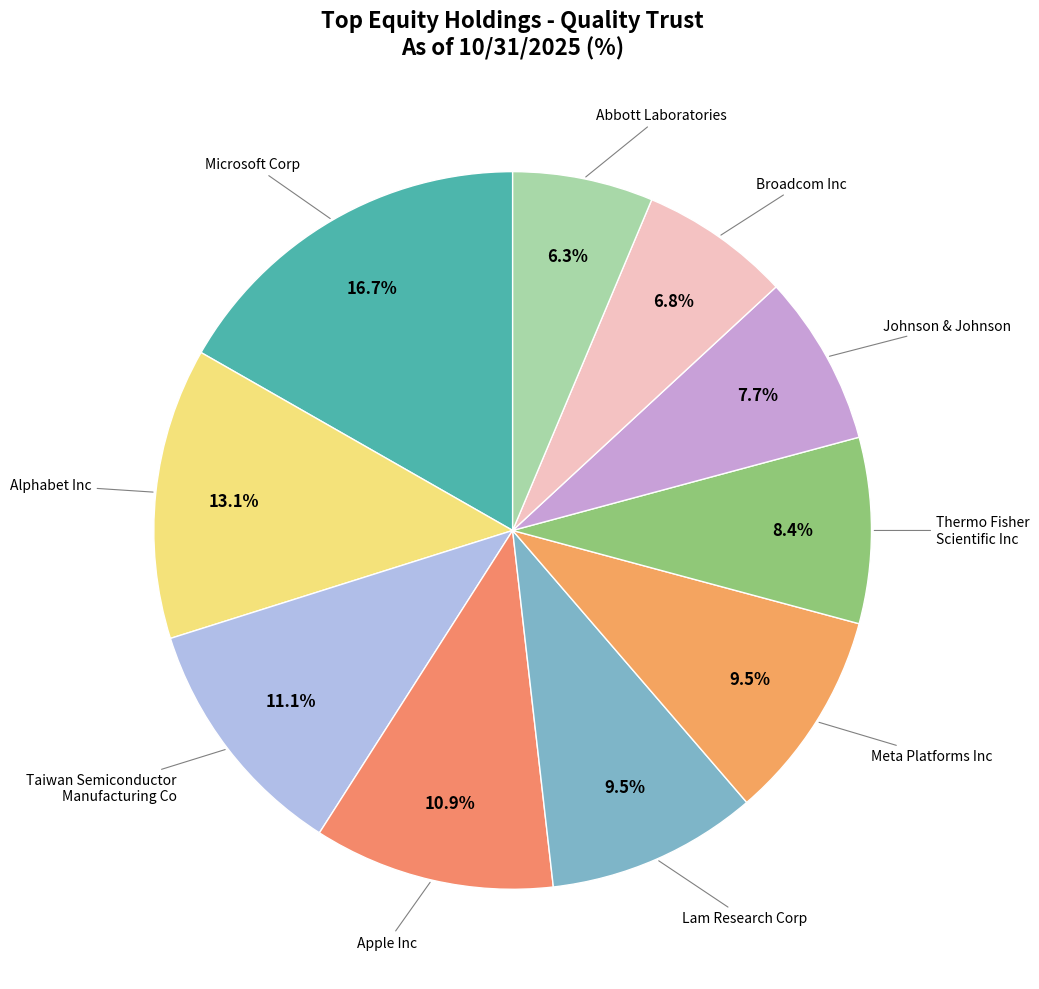

How many segments does this pie chart have?

10